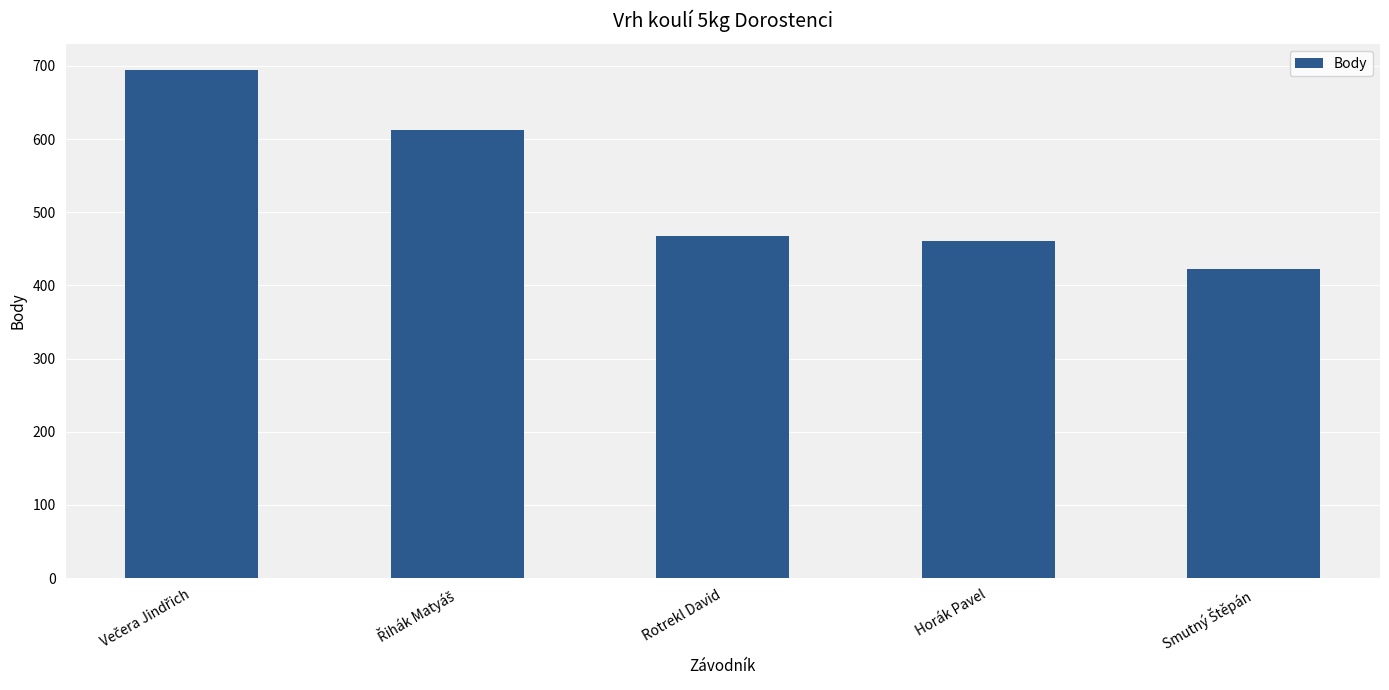

How many values are below 468?

2